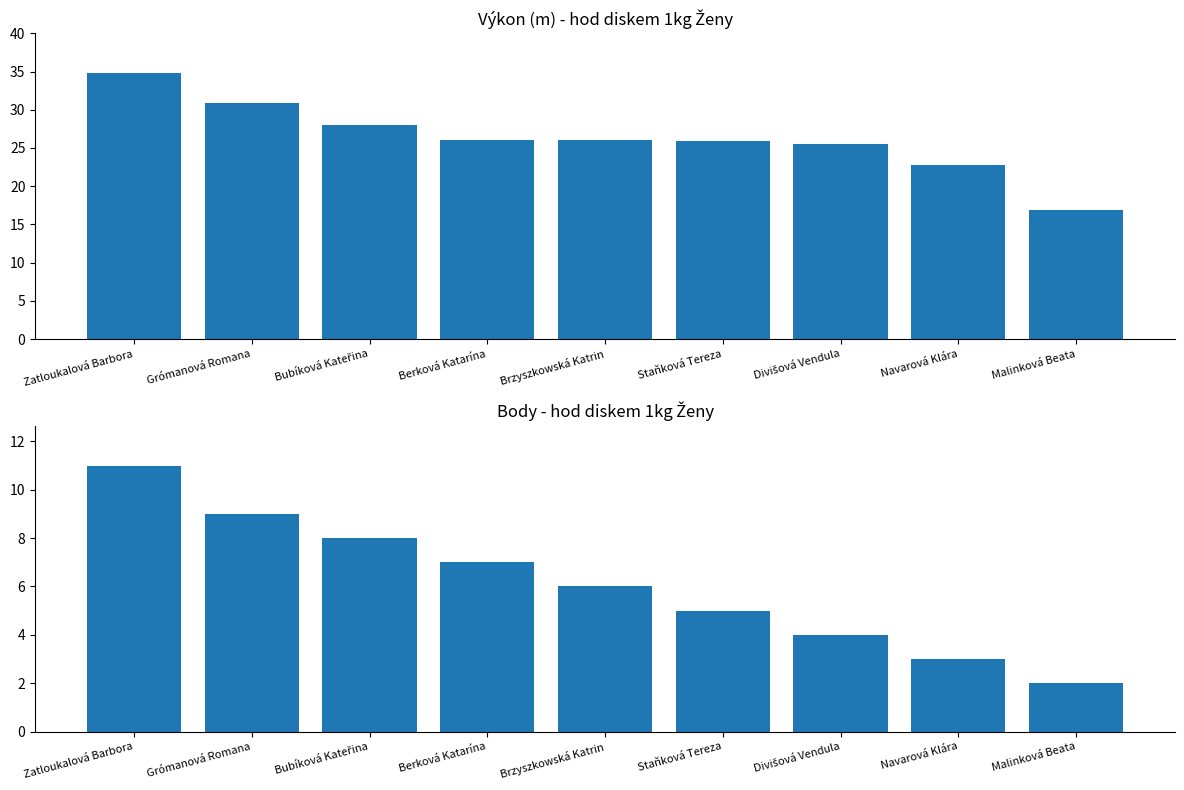

What is the label of the 4th bar from the right?

Staňková Tereza